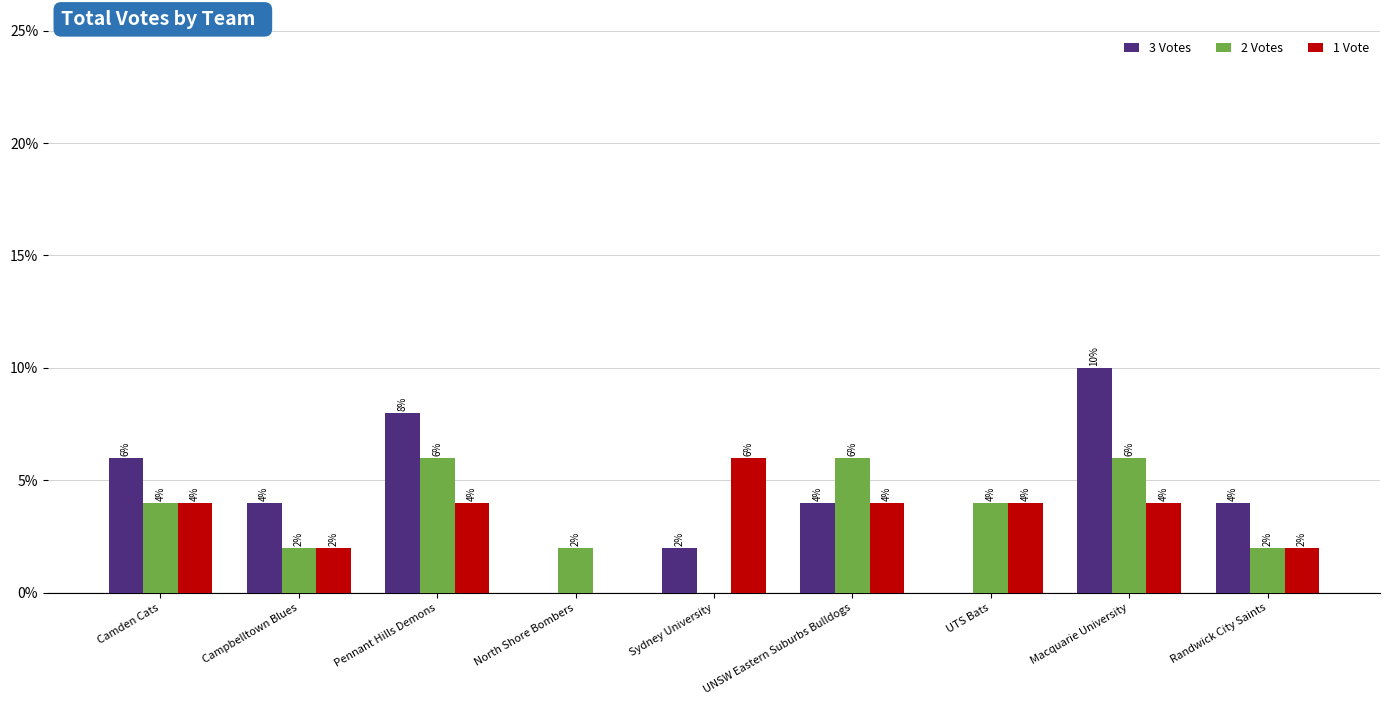

Count the 3 Votes values in the range 2 to 6.

5